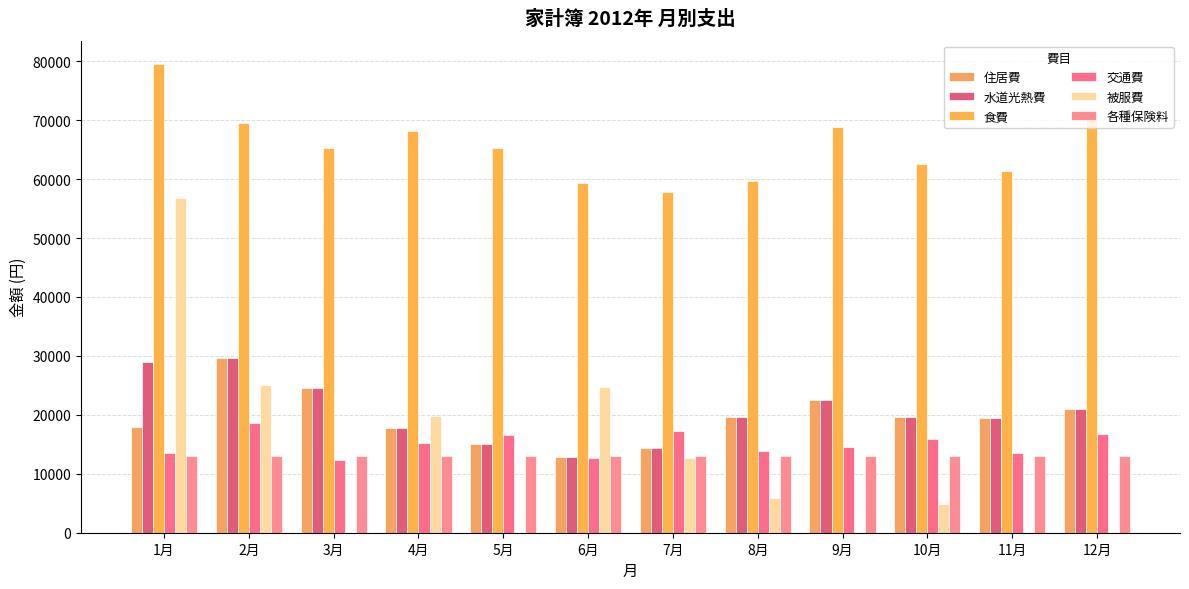

What is the difference between the maximum and minimum values in the 水道光熱費 series?

16700